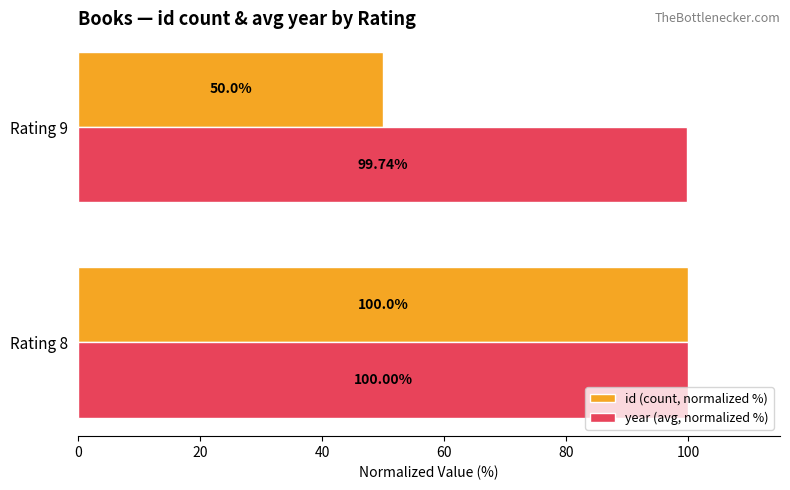

Rank the series by their average value, from lowest to highest.

id (count, normalized %), year (avg, normalized %)